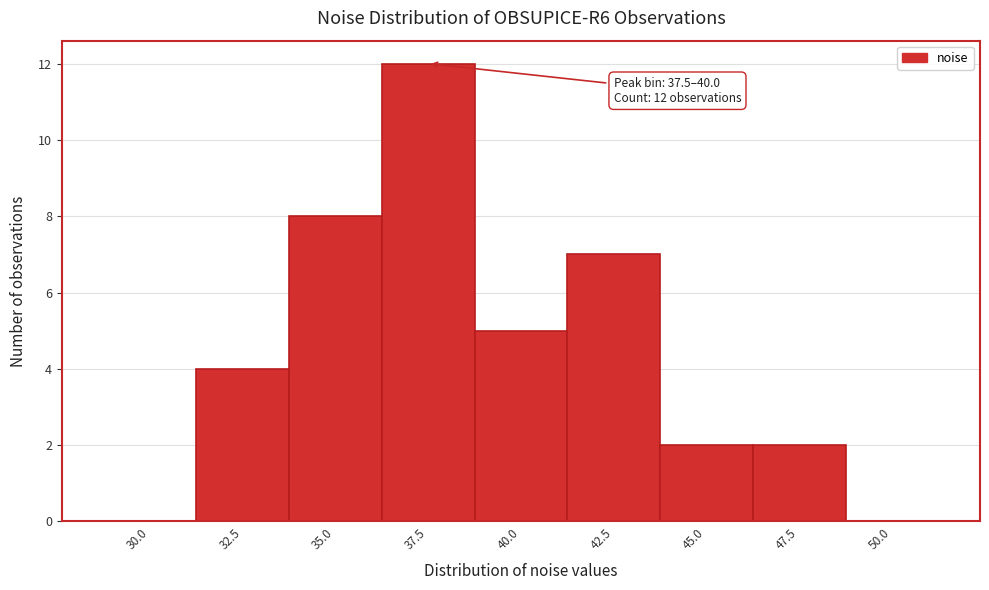

Reading left to right, extract all data points from this chart.

30.0=0	32.5=4	35.0=8	37.5=12	40.0=5	42.5=7	45.0=2	47.5=2	50.0=0